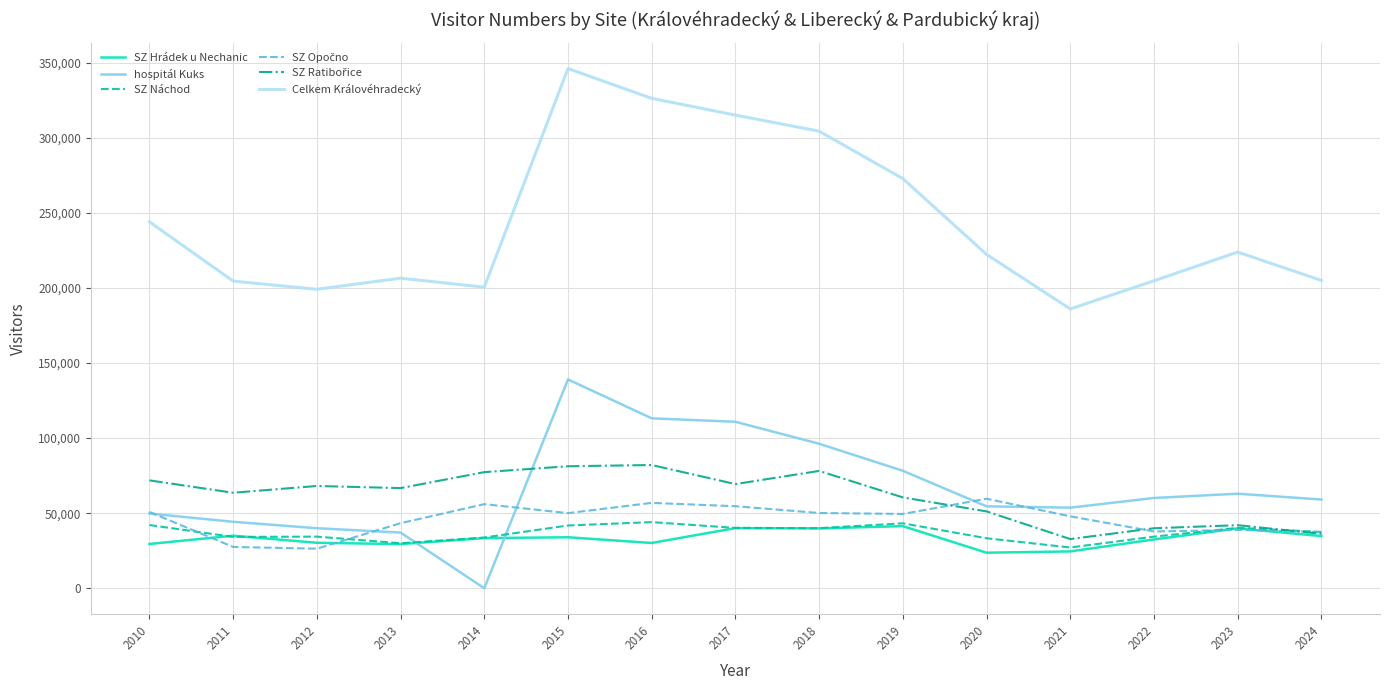

Which series has the largest range (max minus min)?

Celkem Královéhradecký